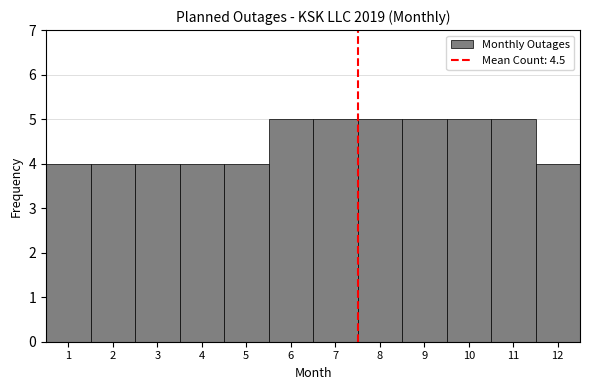

Reading left to right, list every bar in this chart as the range it spans on the x-axis followed by its height. The values are not printed on the chart, so give them approximately, as read against the axis.

0.5 to 1.5: 4
1.5 to 2.5: 4
2.5 to 3.5: 4
3.5 to 4.5: 4
4.5 to 5.5: 4
5.5 to 6.5: 5
6.5 to 7.5: 5
7.5 to 8.5: 5
8.5 to 9.5: 5
9.5 to 10.5: 5
10.5 to 11.5: 5
11.5 to 12.5: 4